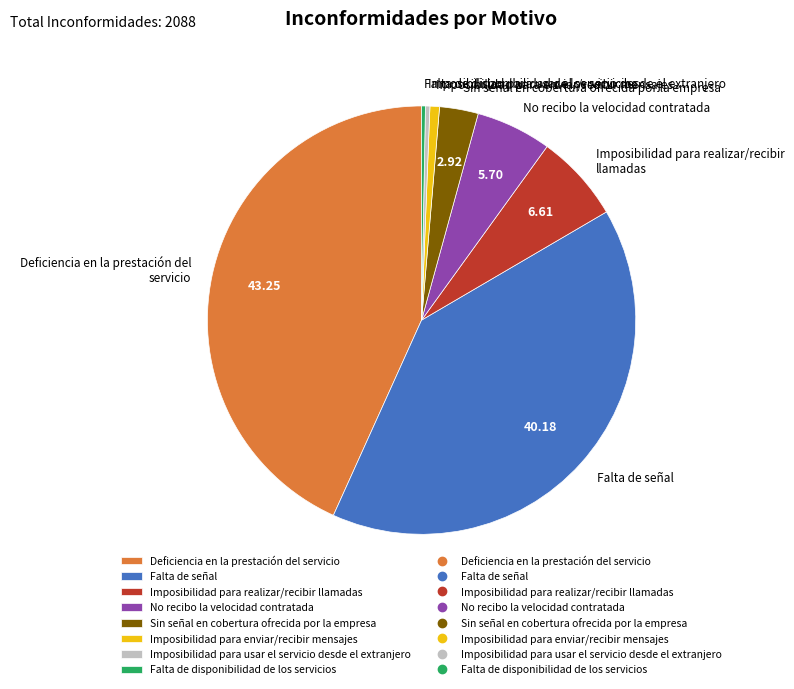

Does Sin señal en cobertura ofrecida por la empresa account for over 50% of the chart?

No